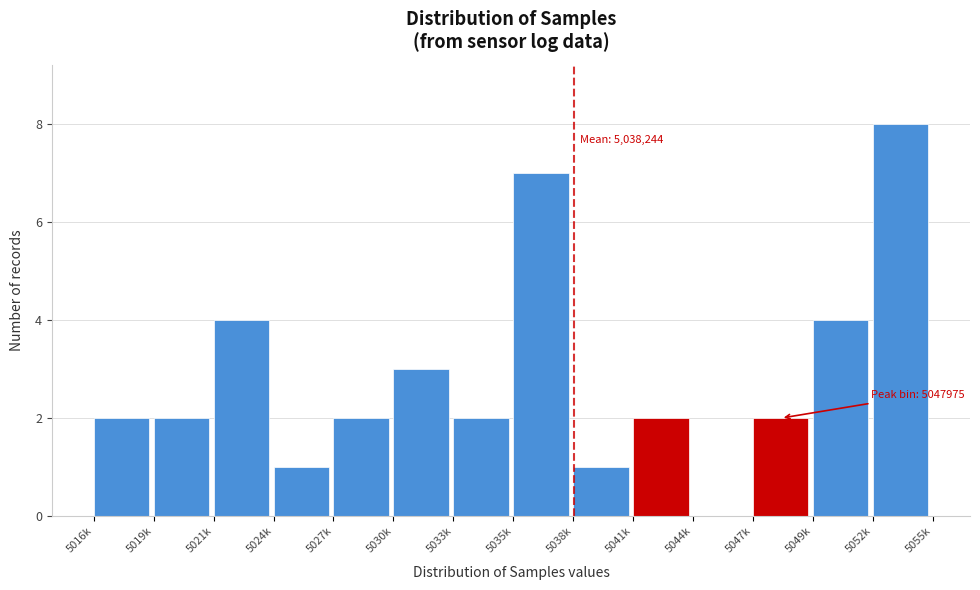

Reading left to right, extract all data points from this chart.

5016k=2	5019k=2	5021k=4	5024k=1	5027k=2	5030k=3	5033k=2	5035k=7	5038k=1	5041k=2	5044k=0	5047k=2	5049k=4	5052k=8